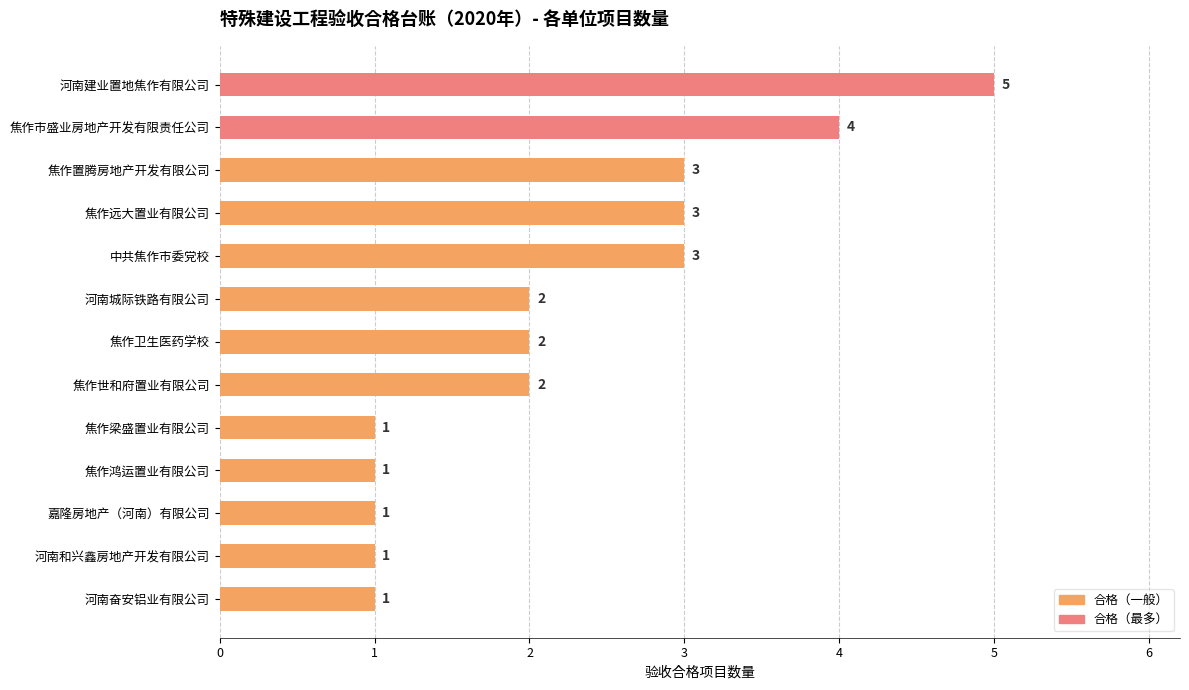

Count the values in the range 1 to 3.

11